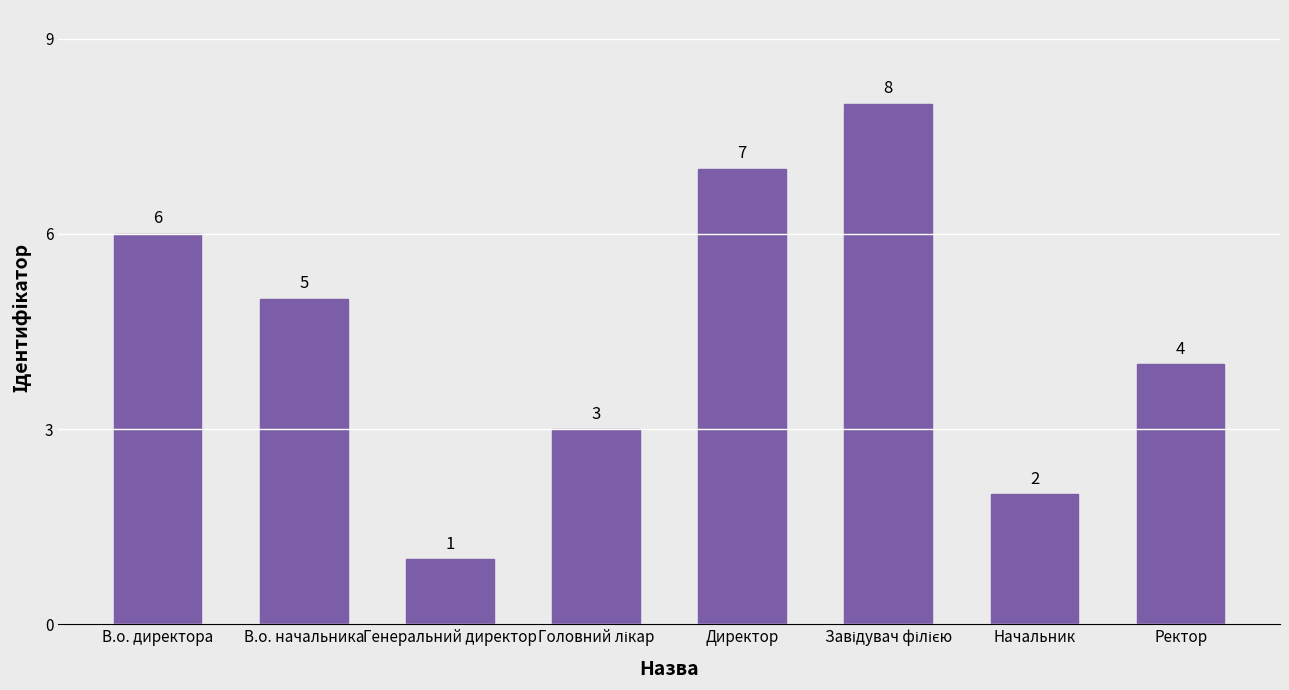

What is the label of the 3rd bar from the left?

Генеральний директор